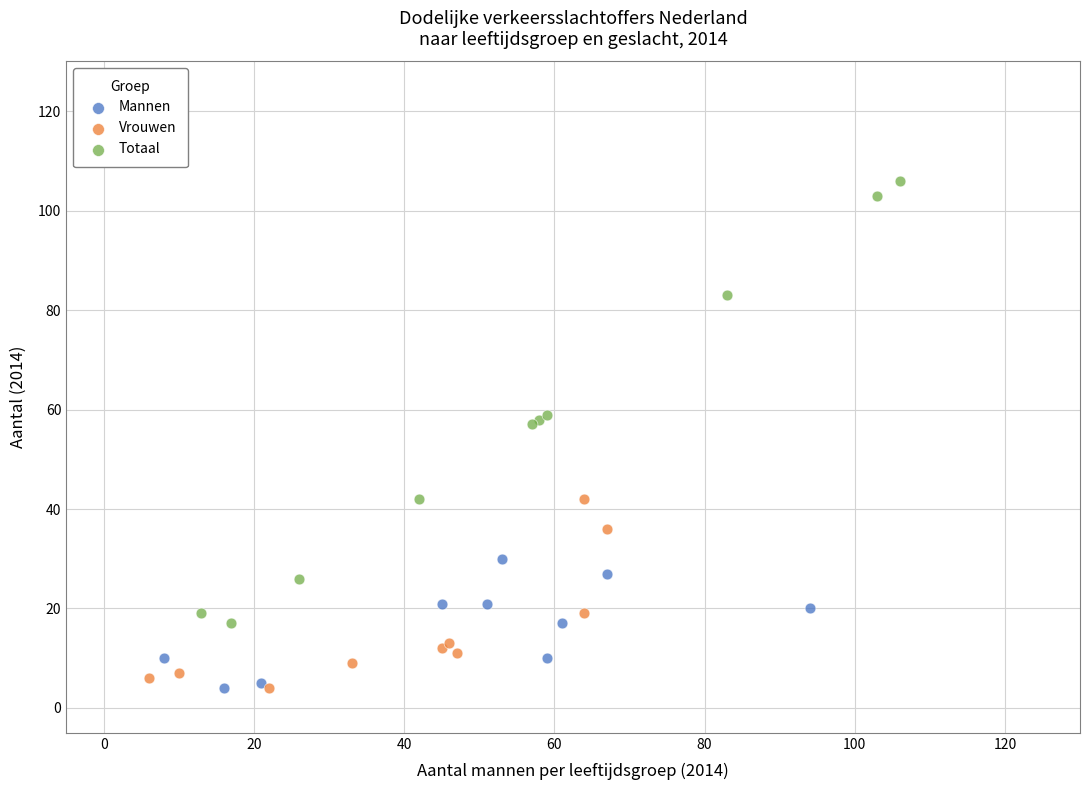

Which series contains the highest Y value?

Totaal